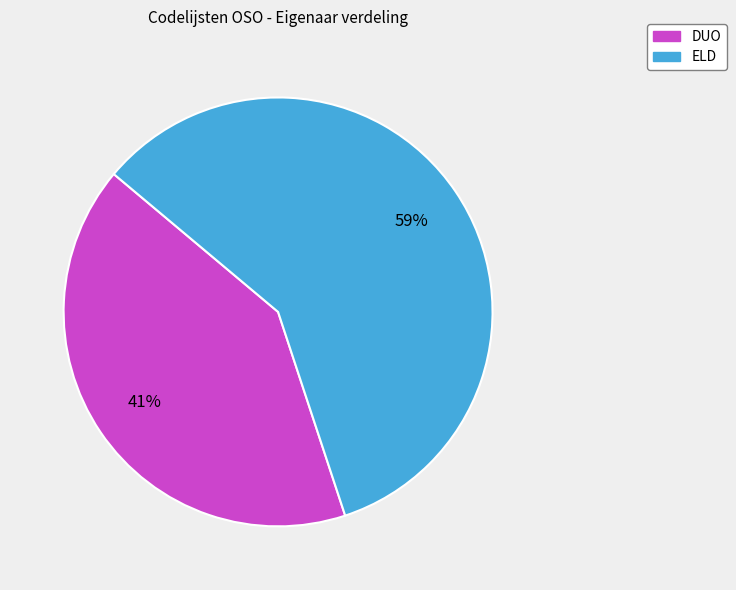

Is it true that ELD is 65% of the pie?

False